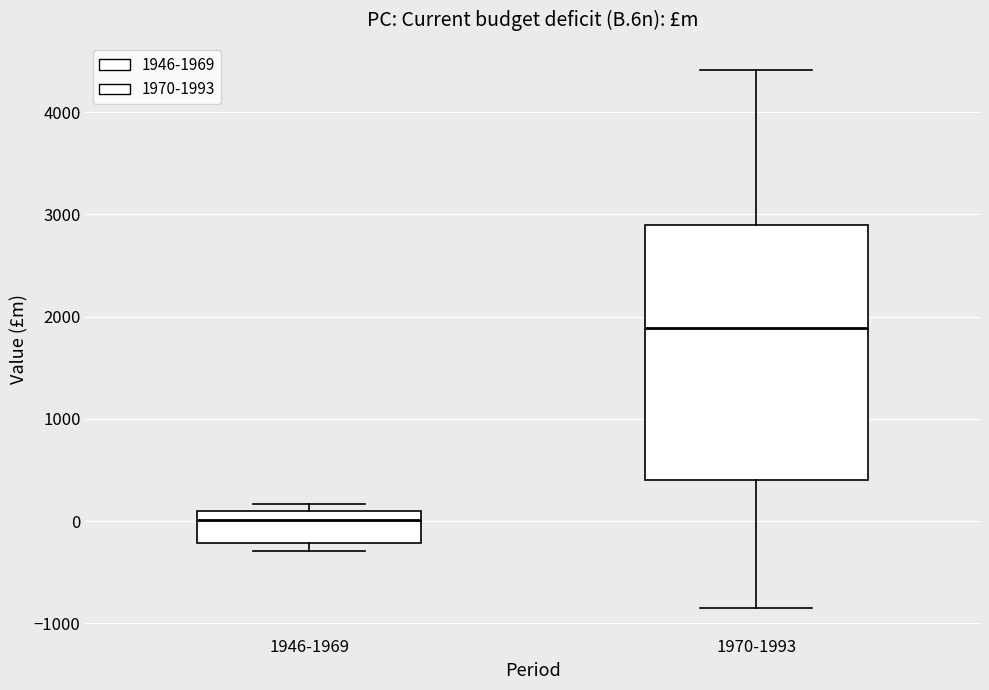

Which box has the highest median line?

1970-1993